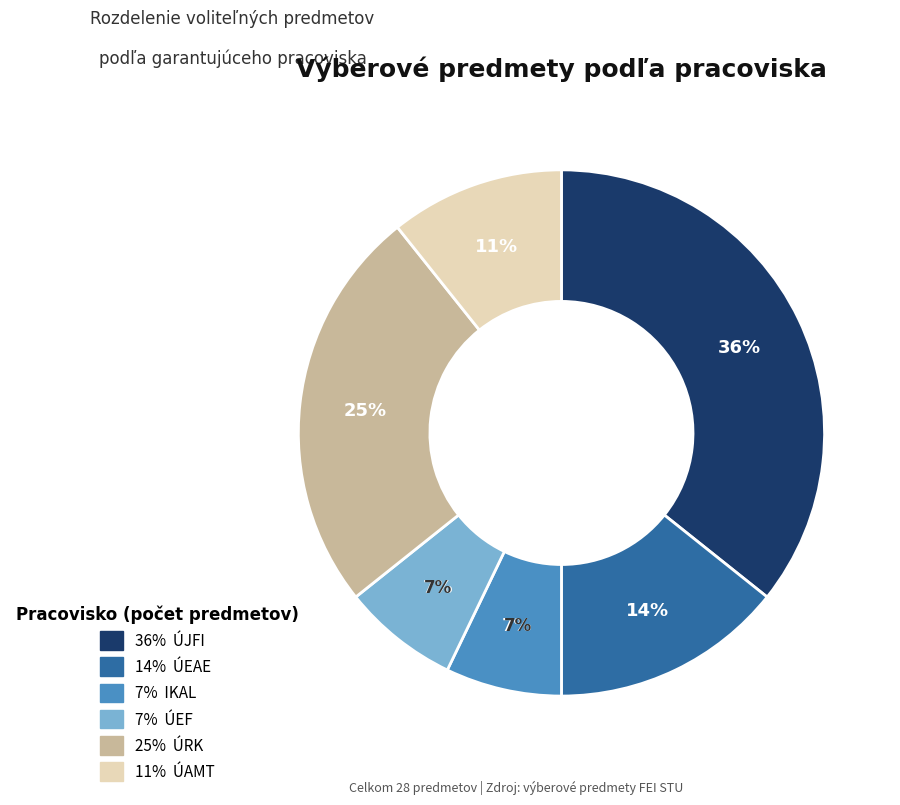

How many segments does this pie chart have?

6